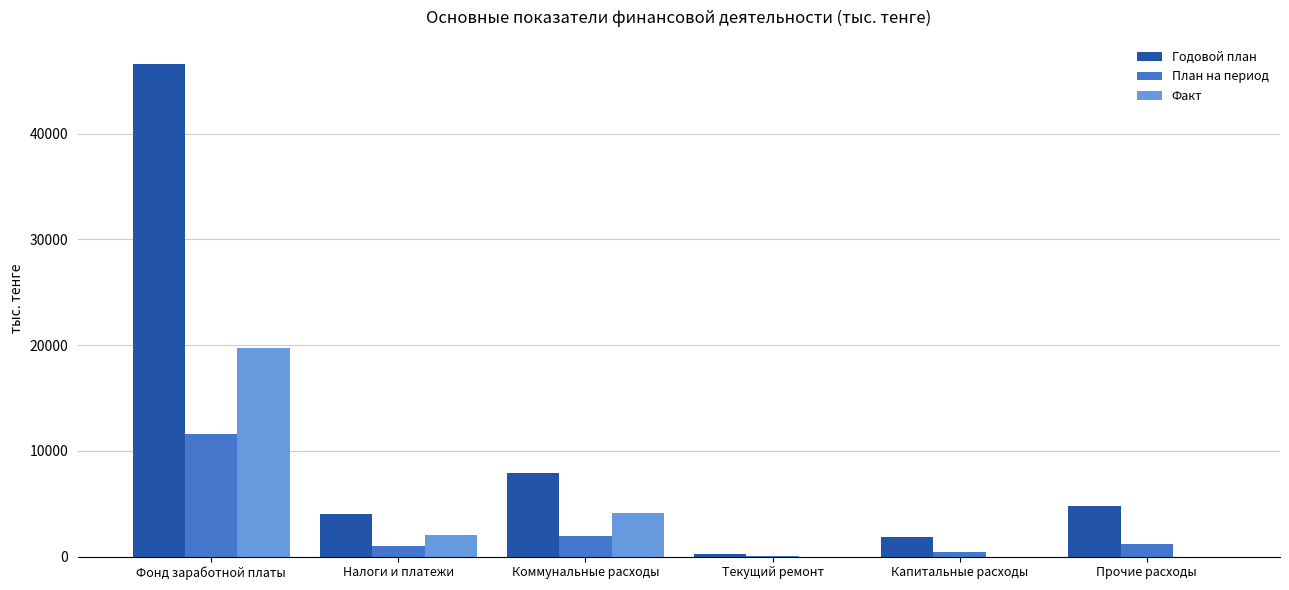

At which category is the sum across all series the highest?

Фонд заработной платы